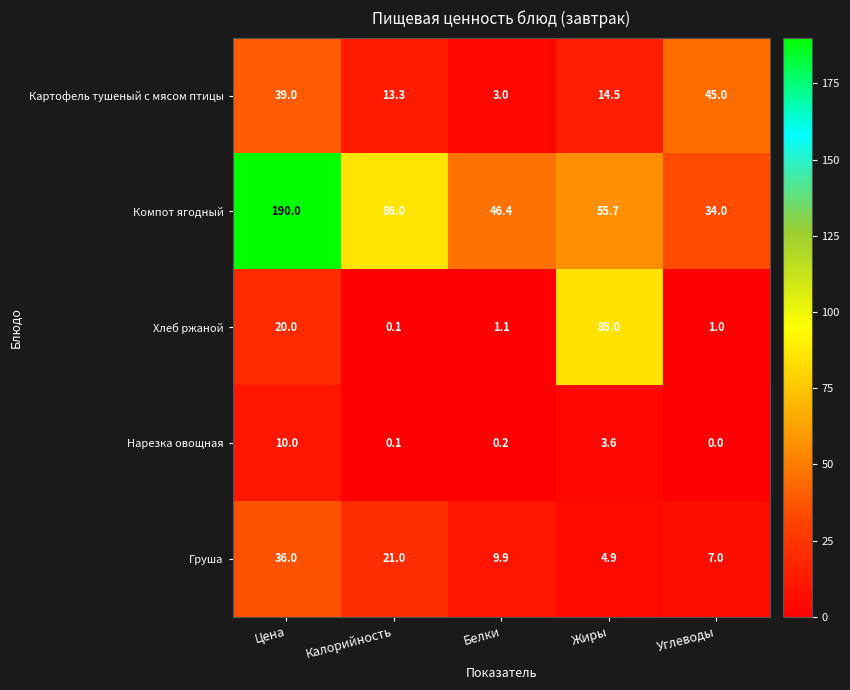

What is the difference between the highest and lowest values at Углеводы?

45.0